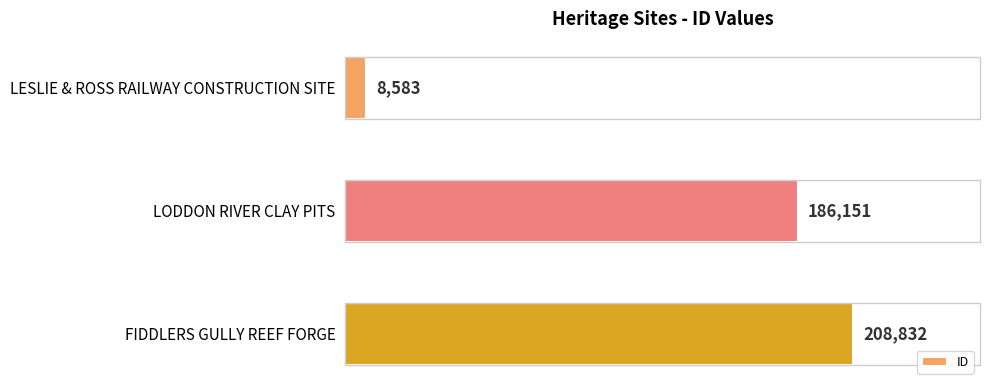

How many values are between 8583 and 208832?

3